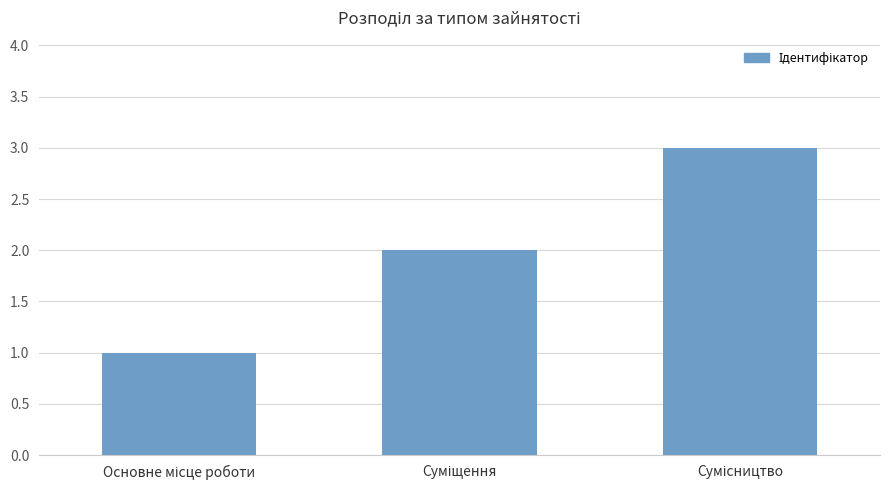

Are the bars horizontal?

No